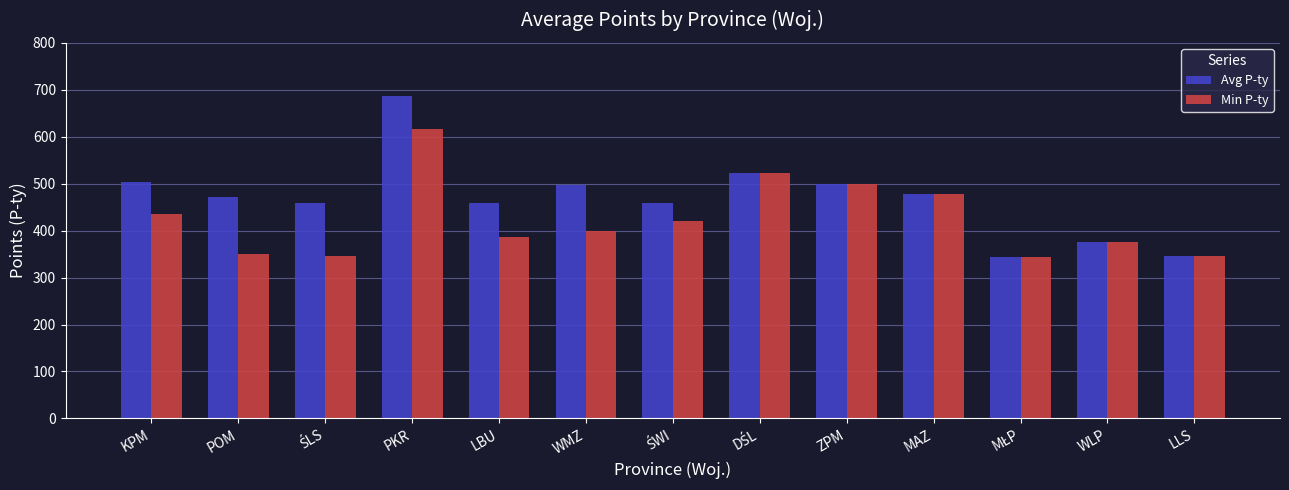

Which category has the highest value across all series?

PKR